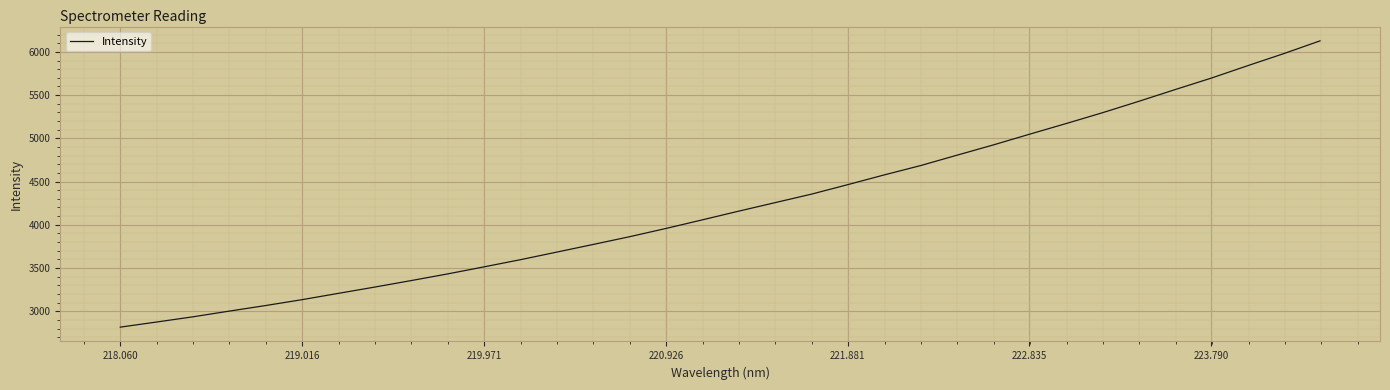

What is the maximum value shown in the chart?

6127.1